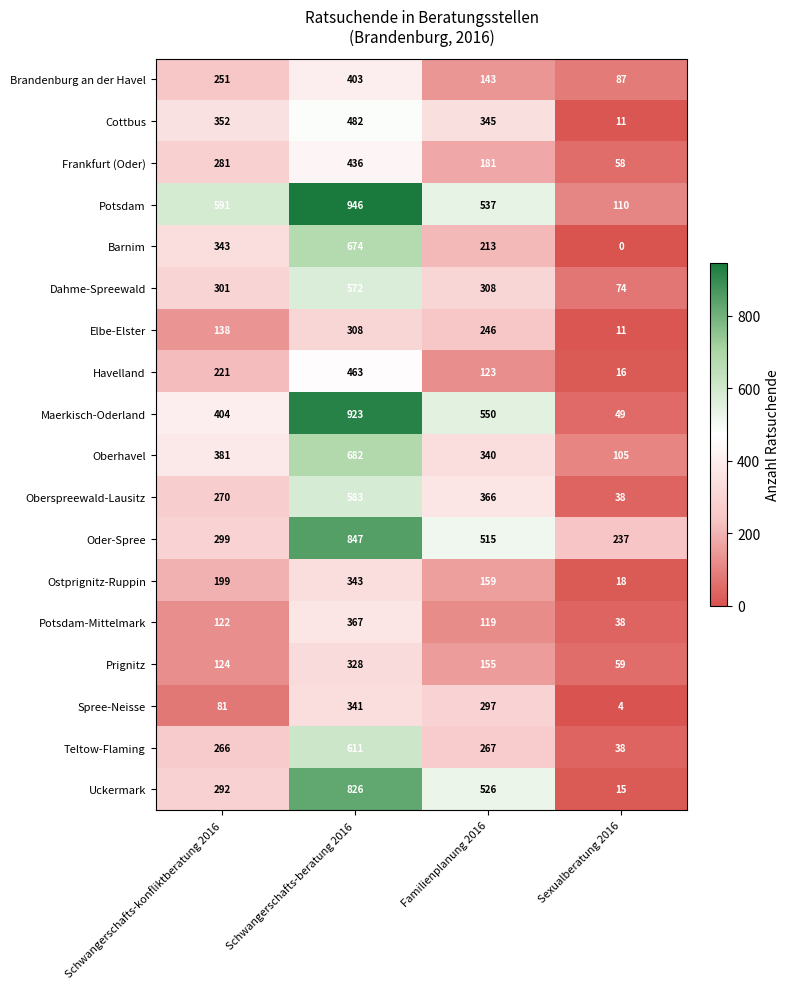

What is the maximum value for Oberspreewald-Lausitz?

583